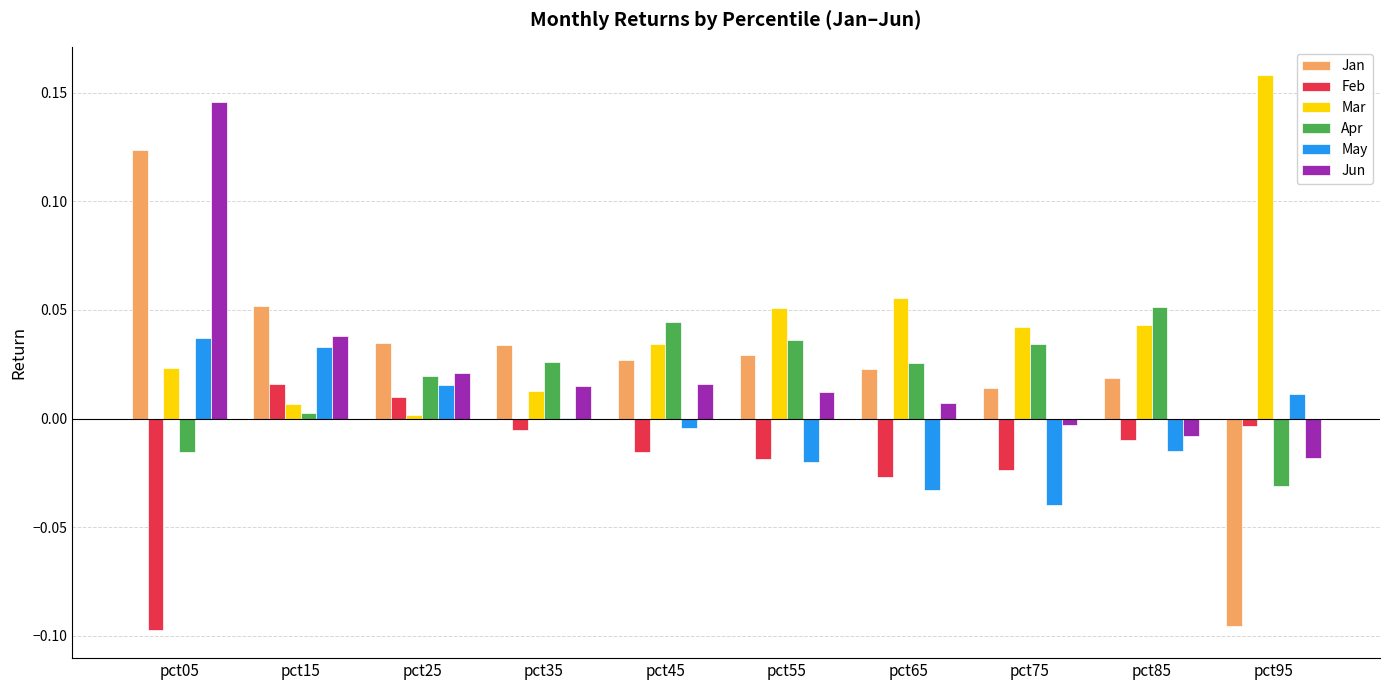

Which category has the highest value in the Jun series?

pct05